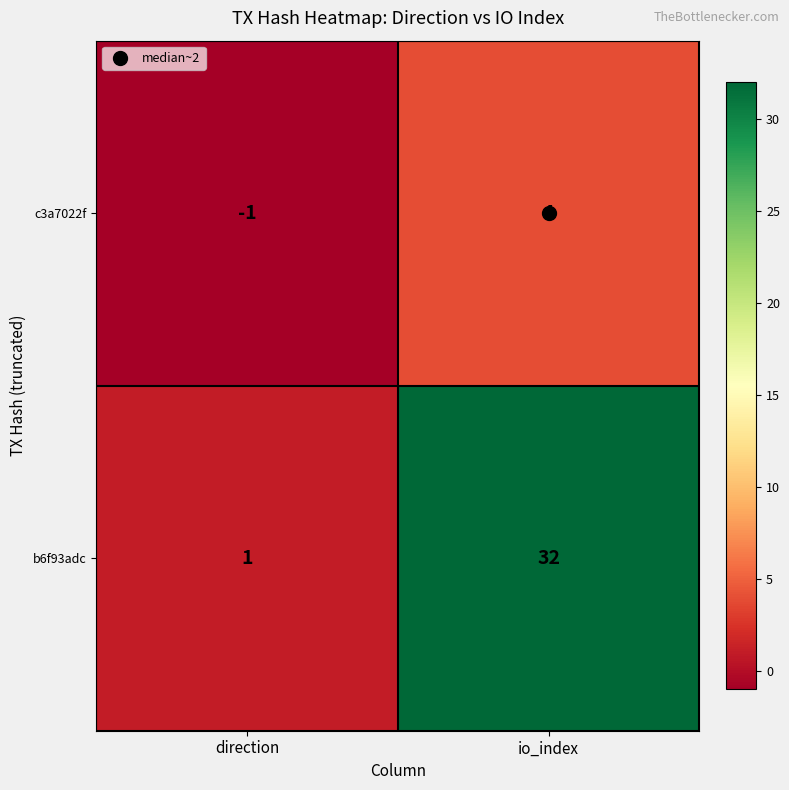

Which series changed the most between direction and io_index?

b6f93adc